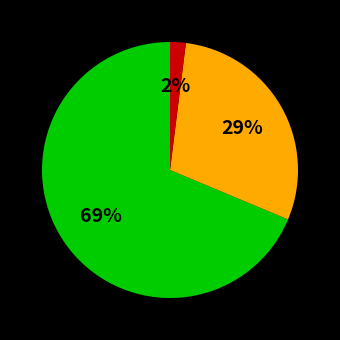

Is there a majority slice in this chart?

Yes